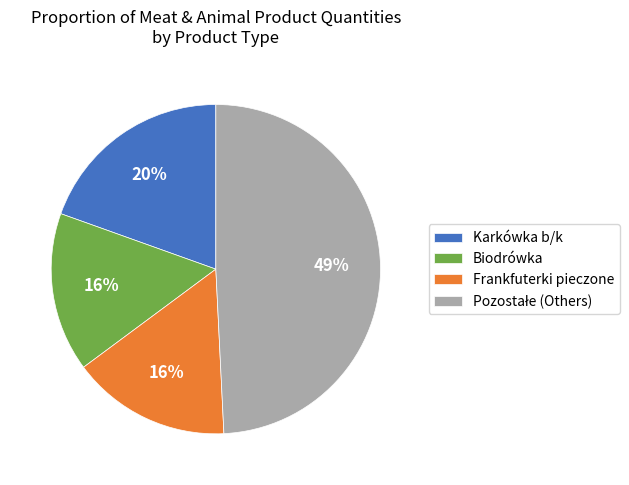

How many slices are in this pie chart?

4